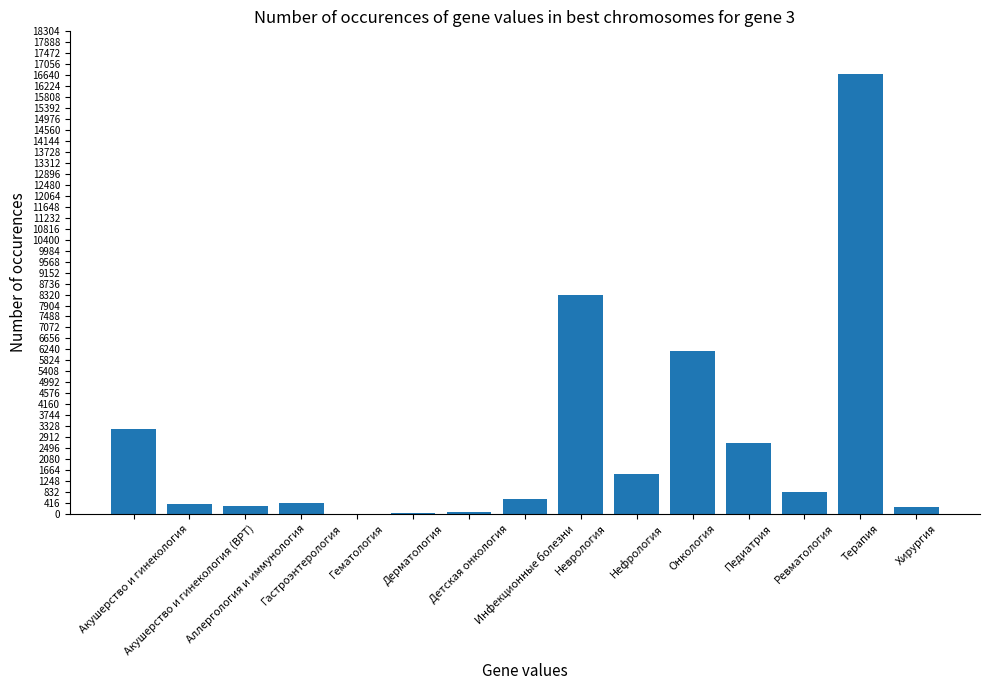

What is the maximum value shown in the chart?

16671